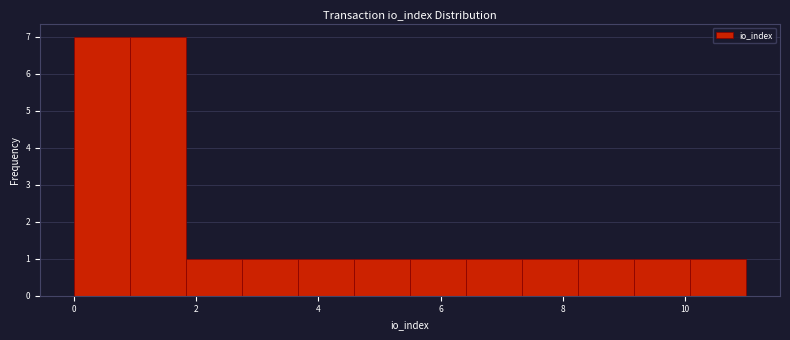

What is the height of the bar covering 5.6 to 6.4 on the x-axis? Neither the bar edges nor the heights are printed on the chart, so give them approximately, as read against the axes.

1